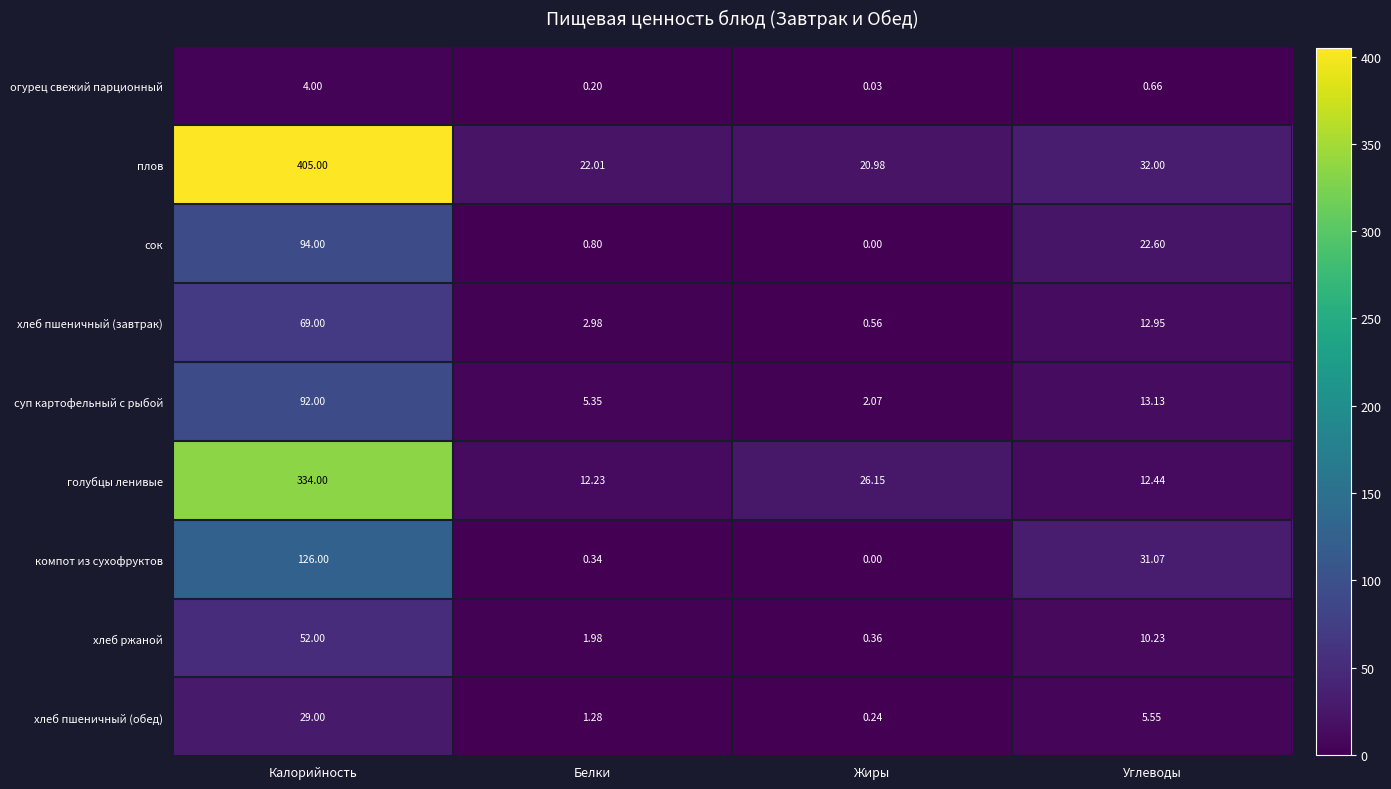

At which category does the chart reach its minimum across all series?

Жиры